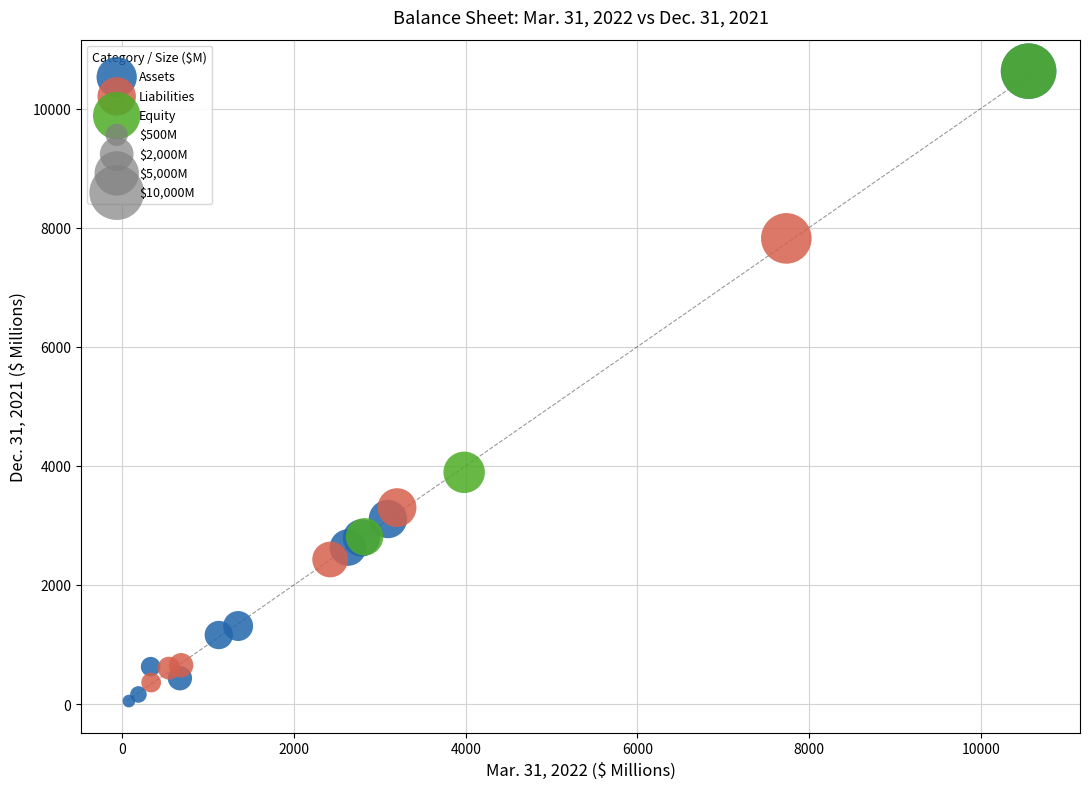

Which series has the largest Y range (max minus min)?

Assets